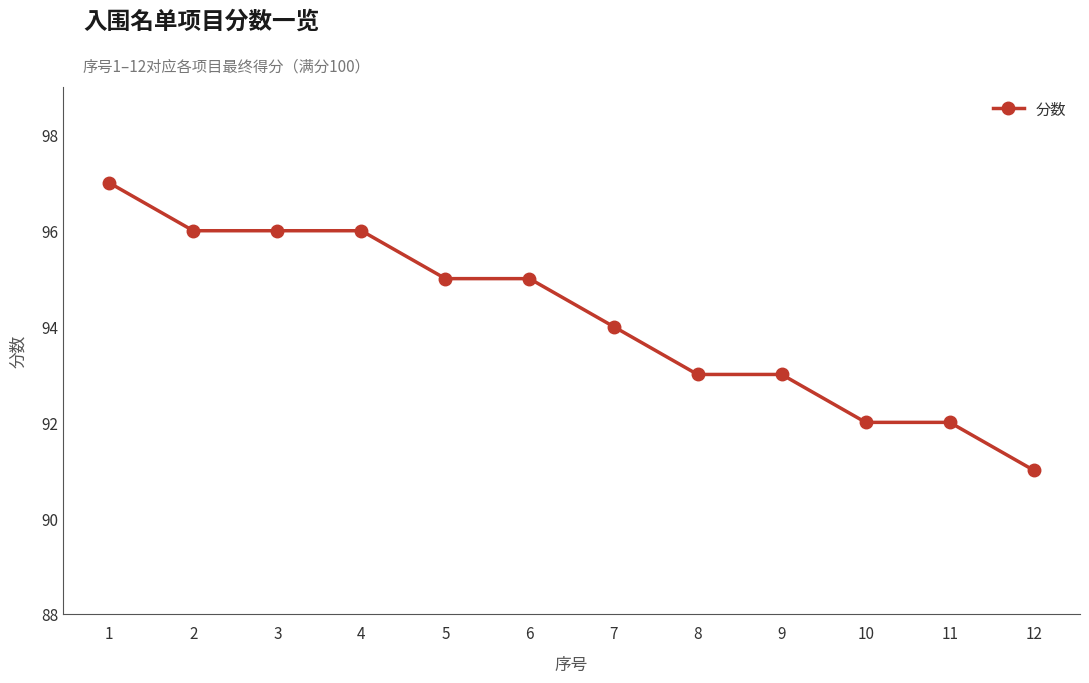

How many data points does each series have?

12